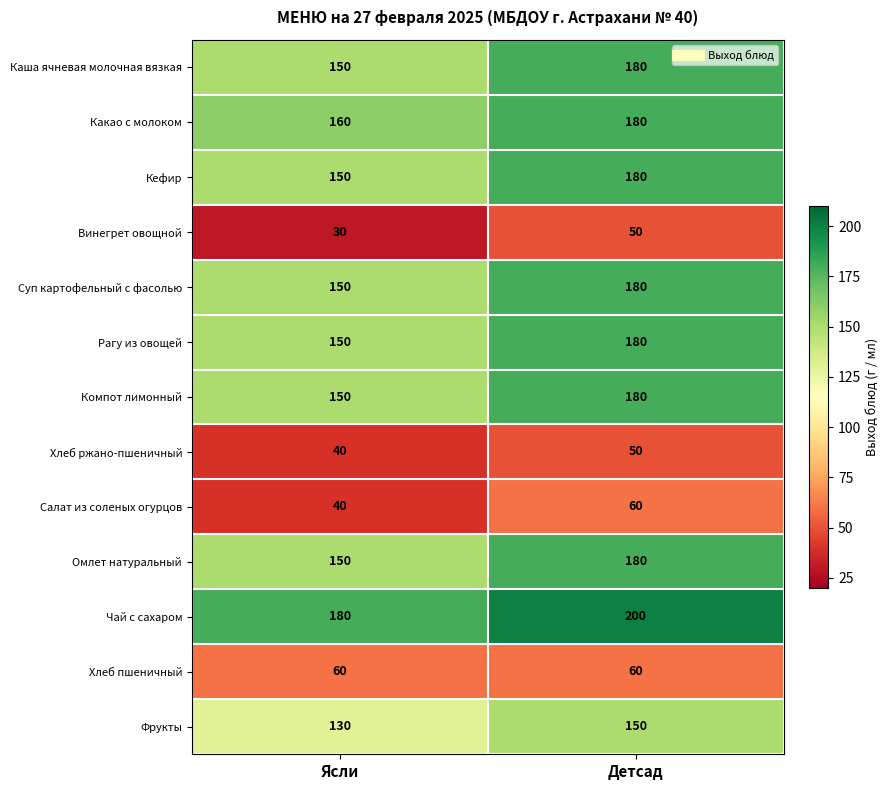

True or false: Кефир has a value of 224 at Ясли.

False